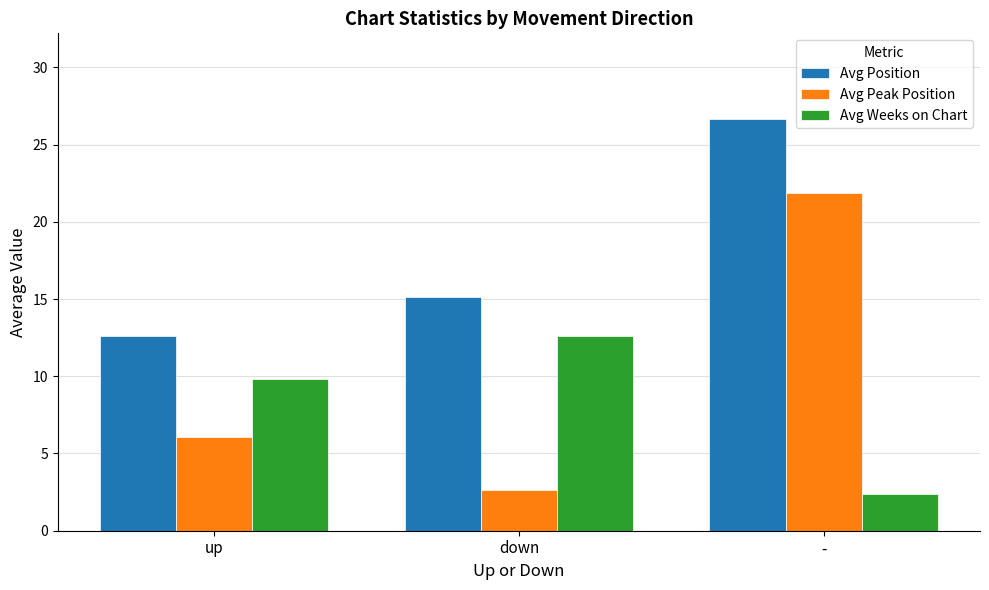

Where does the Avg Peak Position series first go above 6?

up